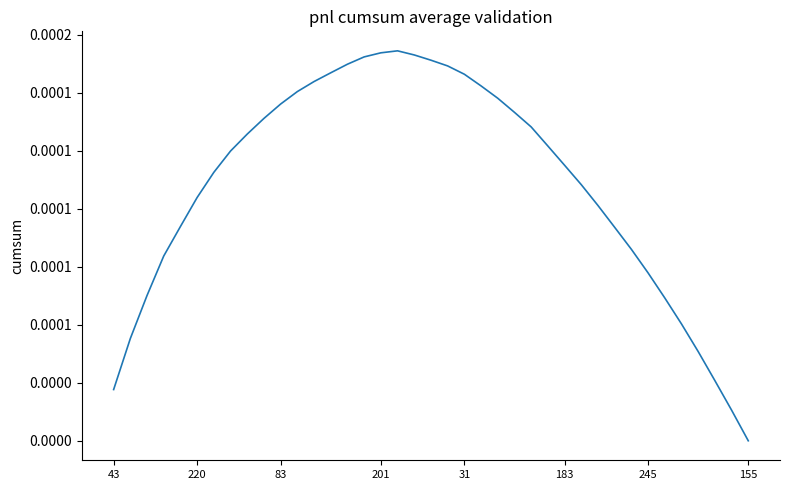

Does the chart have visible grid lines?

No